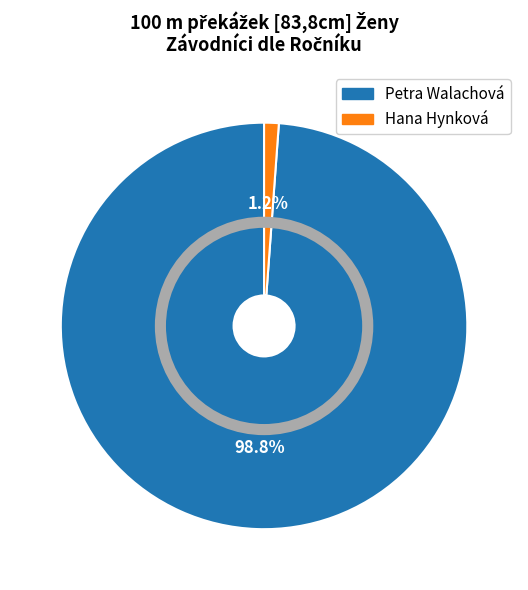

Count the number of slices in the pie.

2